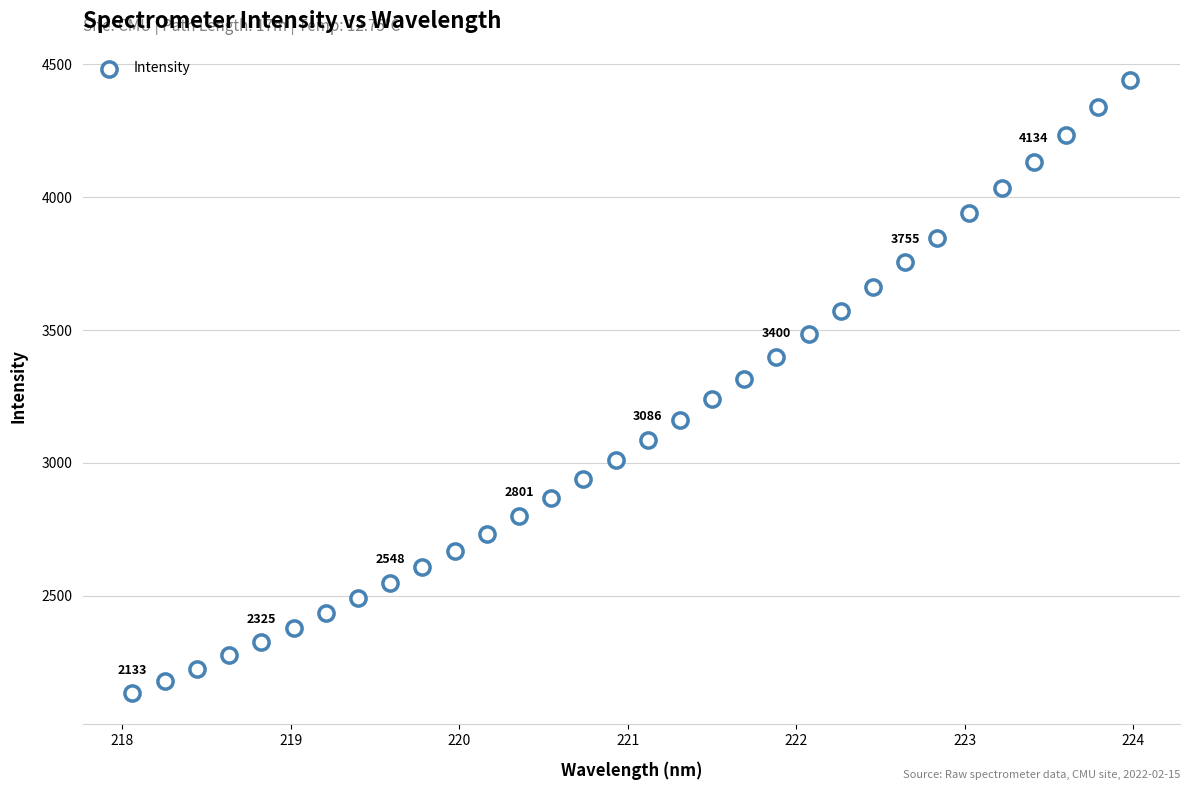

What is the range of X values (max minus min)?

5.9